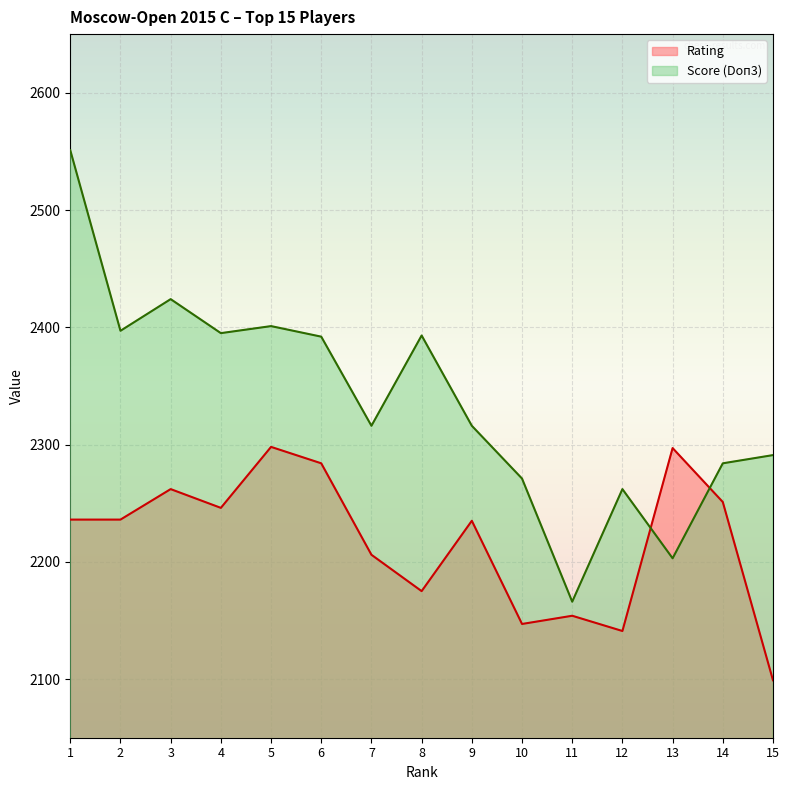

What is the difference between the maximum and minimum values in the Rating series?

199